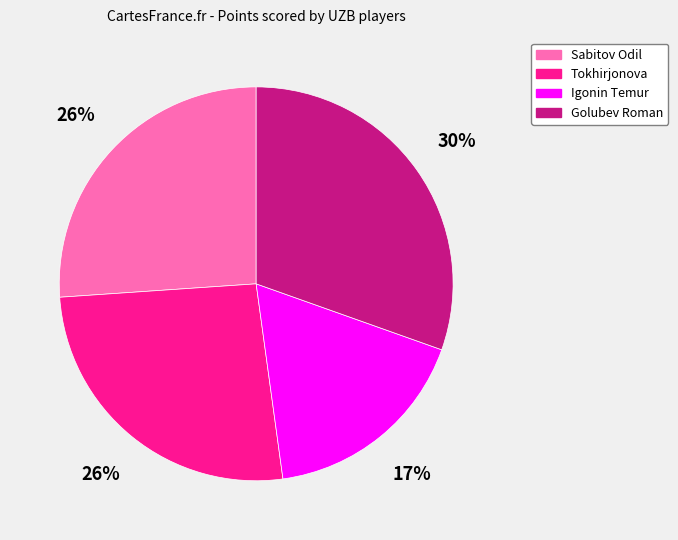

To the nearest percent, what is the average slice percentage?

25%